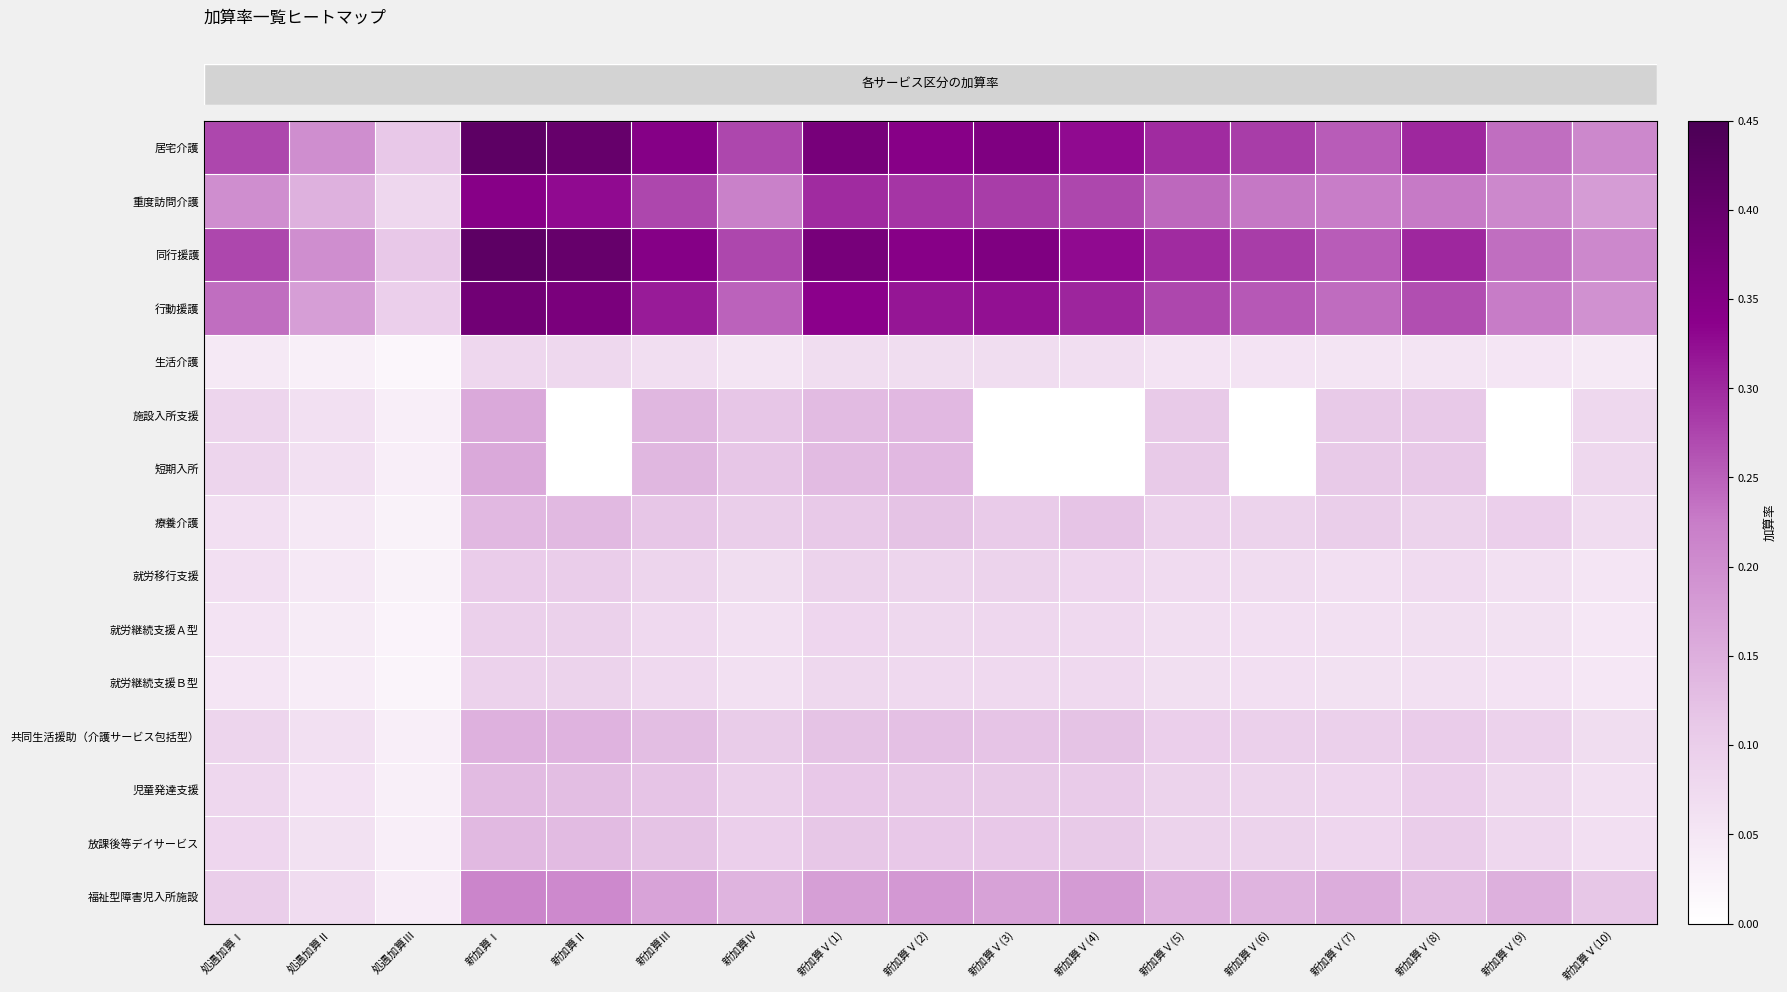

Which has a higher value, 新加算Ⅴ(4) or 新加算Ⅴ(10)?

新加算Ⅴ(4)